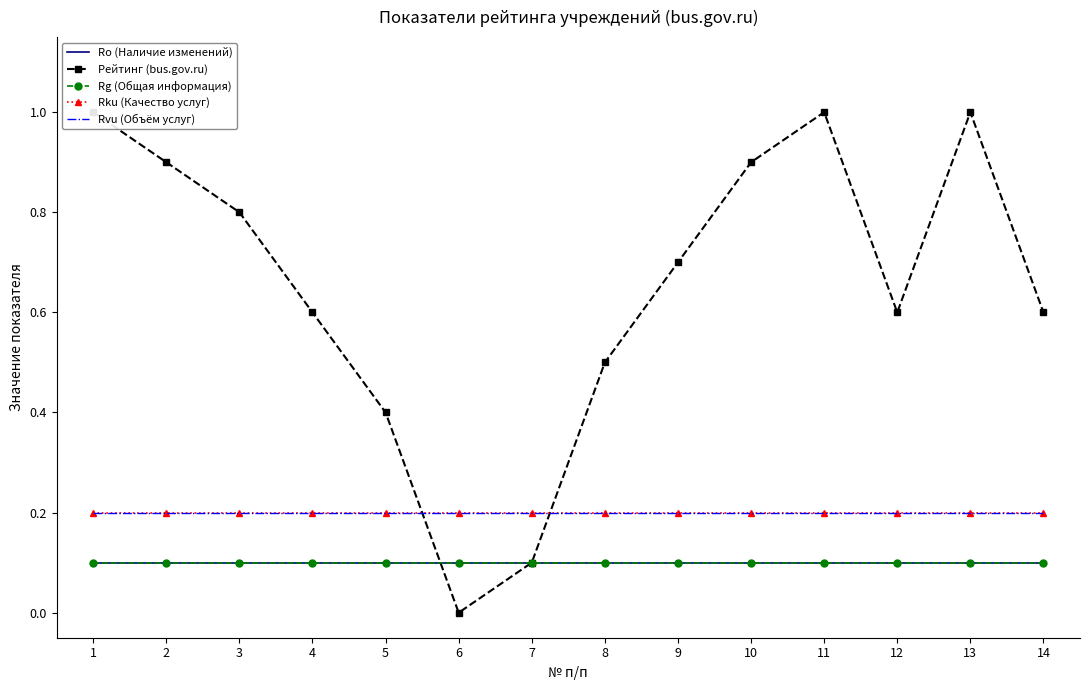

Reading right to left, extract all data points from this chart.

Ro (Наличие изменений): 0.1	0.1	0.1	0.1	0.1	0.1	0.1	0.1	0.1	0.1	0.1	0.1	0.1	0.1
Рейтинг (bus.gov.ru): 0.6	1.0	0.6	1.0	0.9	0.7	0.5	0.1	0.0	0.4	0.6	0.8	0.9	1.0
Rg (Общая информация): 0.1	0.1	0.1	0.1	0.1	0.1	0.1	0.1	0.1	0.1	0.1	0.1	0.1	0.1
Rku (Качество услуг): 0.2	0.2	0.2	0.2	0.2	0.2	0.2	0.2	0.2	0.2	0.2	0.2	0.2	0.2
Rvu (Объём услуг): 0.2	0.2	0.2	0.2	0.2	0.2	0.2	0.2	0.2	0.2	0.2	0.2	0.2	0.2